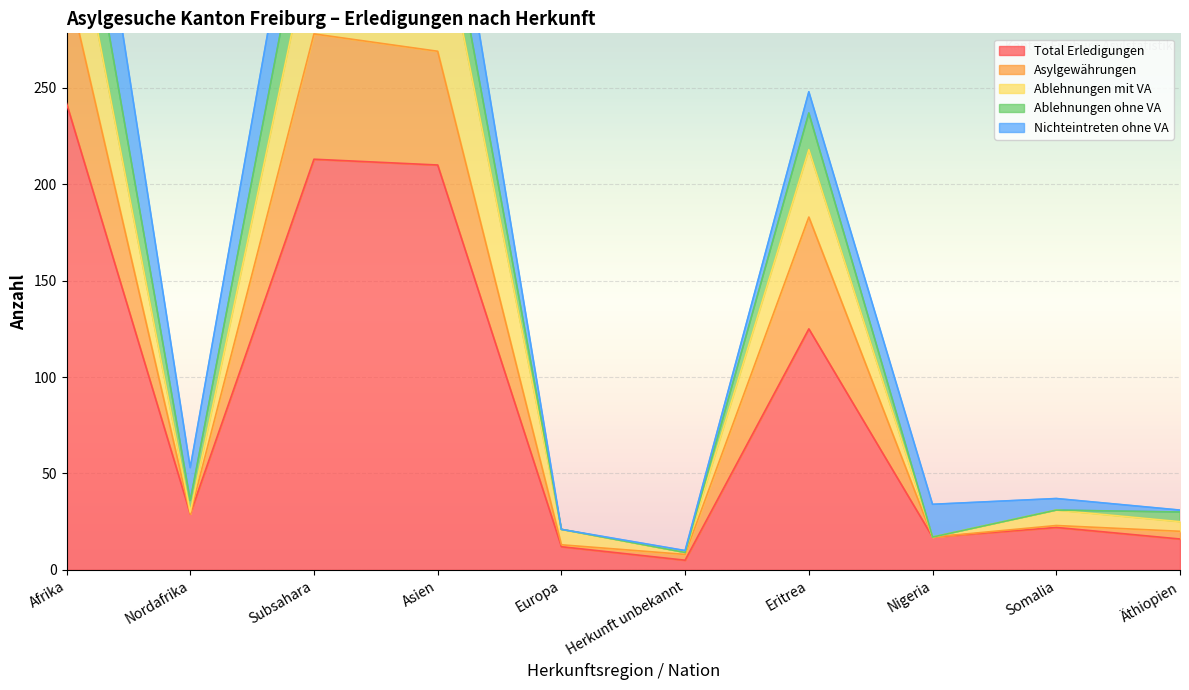

Which category has the highest value in the Asylgewährungen series?

Afrika